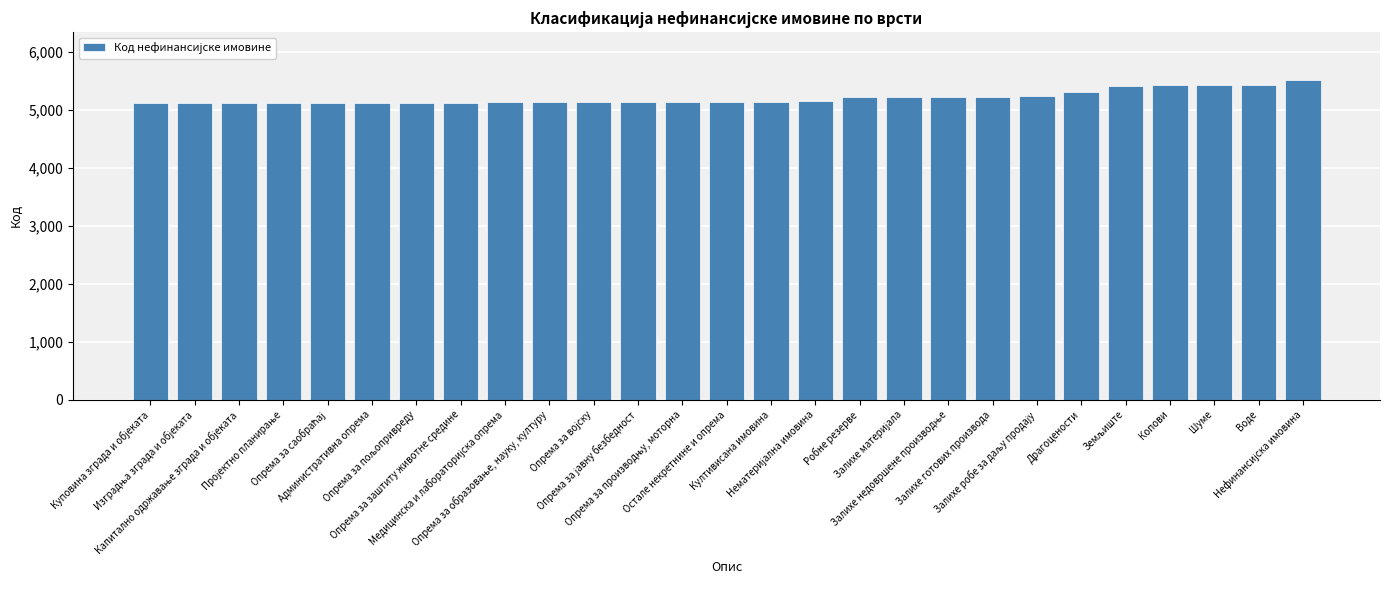

How many series are shown in this chart?

1